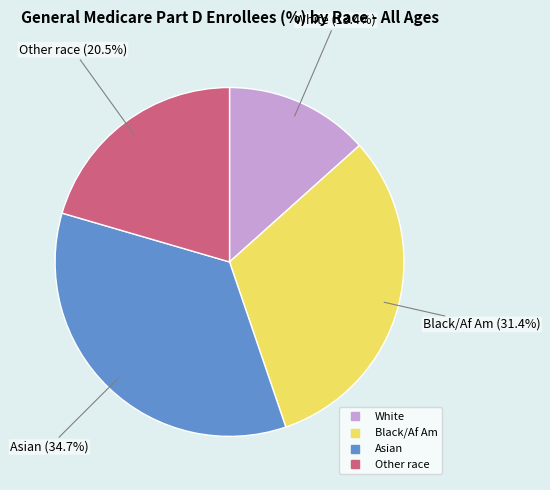

To the nearest percent, what portion does White represent?

13%